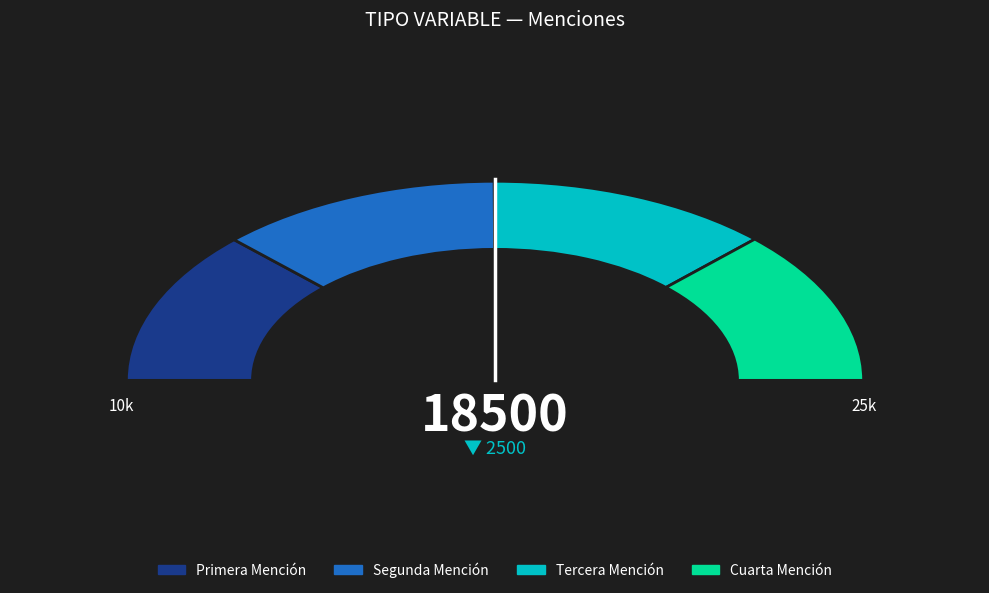

Does Primera Mención represent more than half of the total?

No